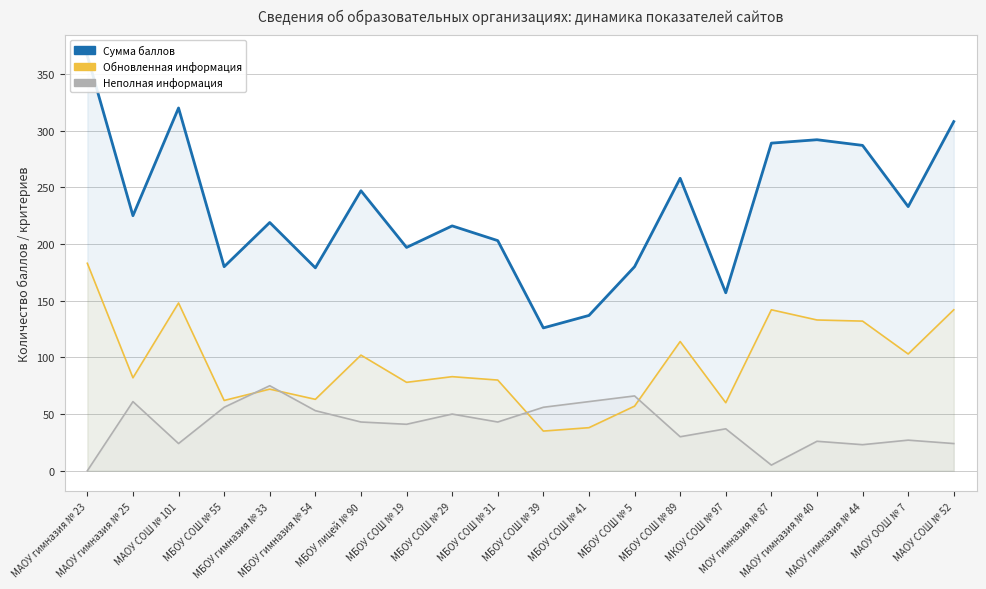

How many times do Неполная информация and Обновленная информация cross each other?

4